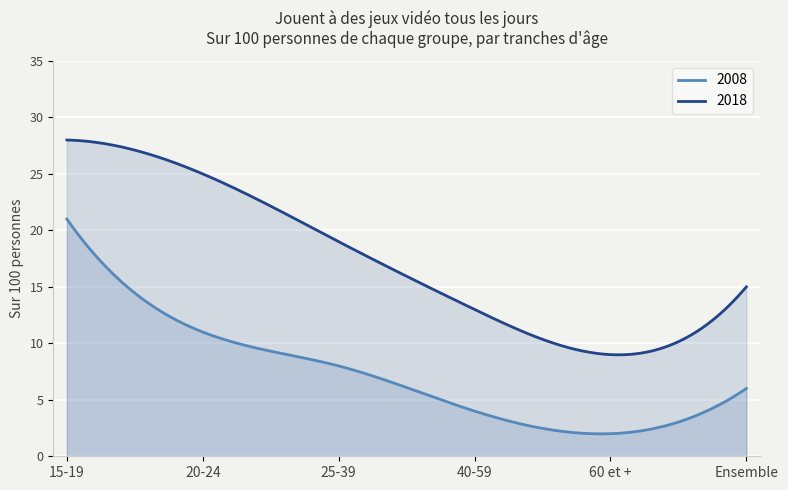

What are all the series names shown in the legend?

2008, 2018